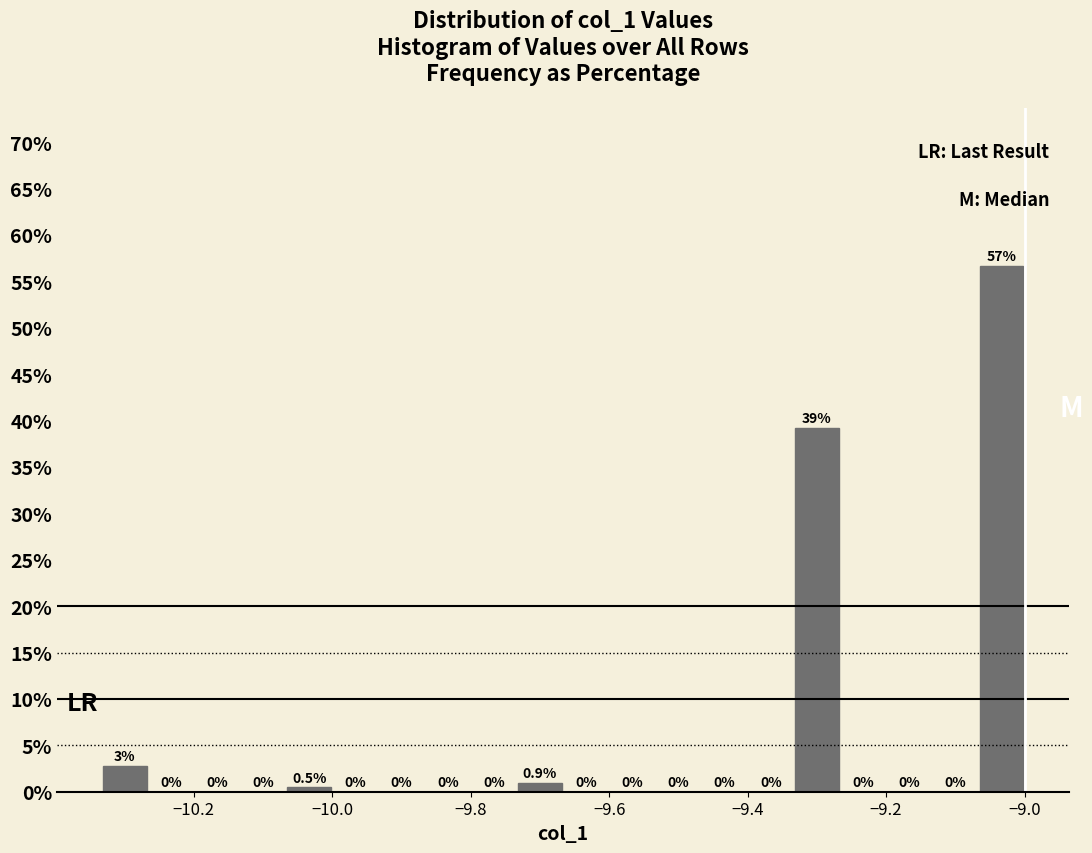

Around what value on the x-axis is the tallest bar? Give the approximate position of its centre, as read against the axis.

-9.04